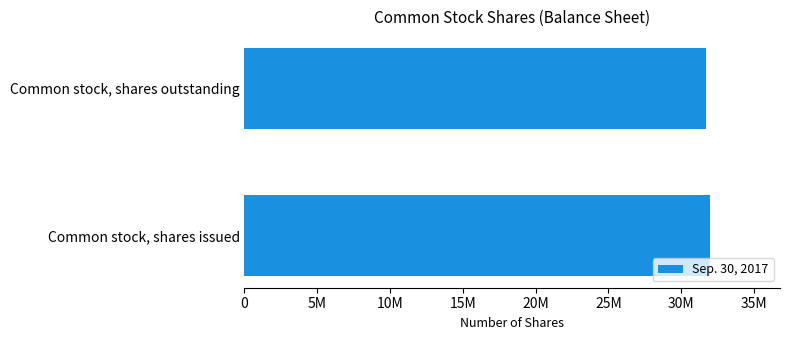

How many bars are there in total?

2